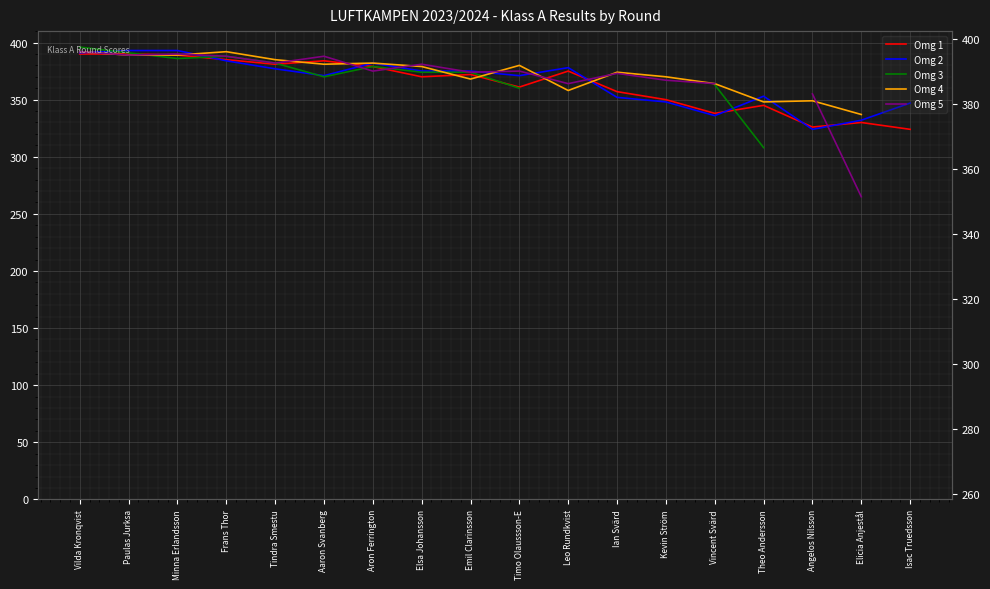

At how many categories does at least one series exceed 267?

18